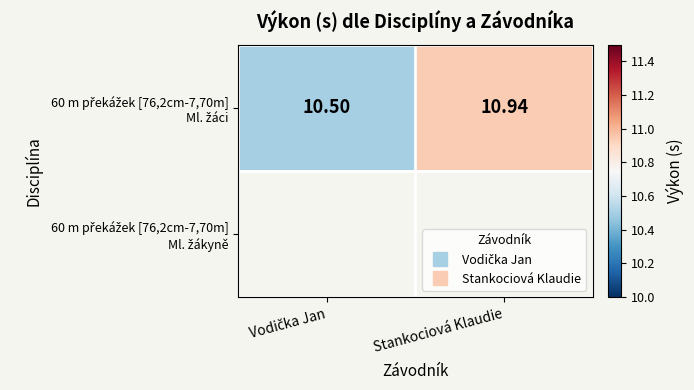

Count the 60 m překážek [76,2cm-7,70m] Ml. žáci values in the range 10 to 11.

2